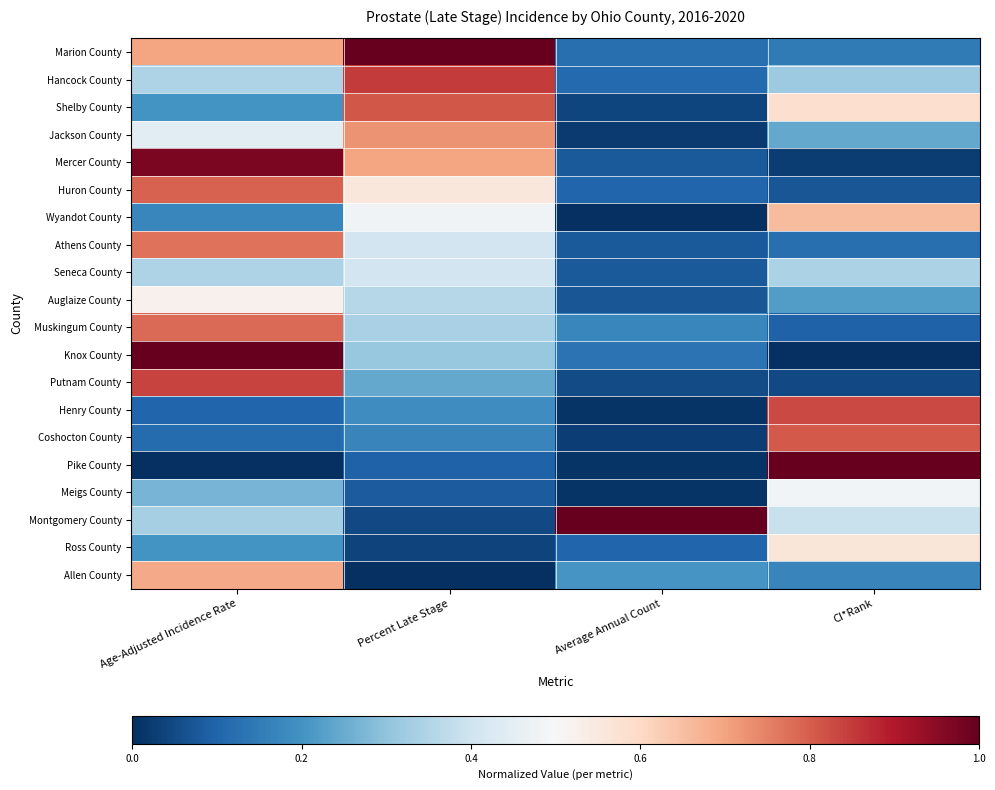

At which category is the sum across all series the highest?

Age-Adjusted Incidence Rate